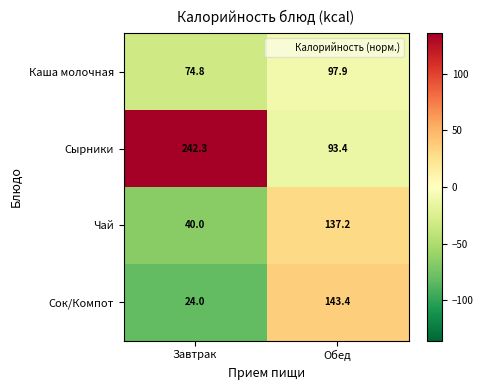

Count the number of data series in this chart.

4